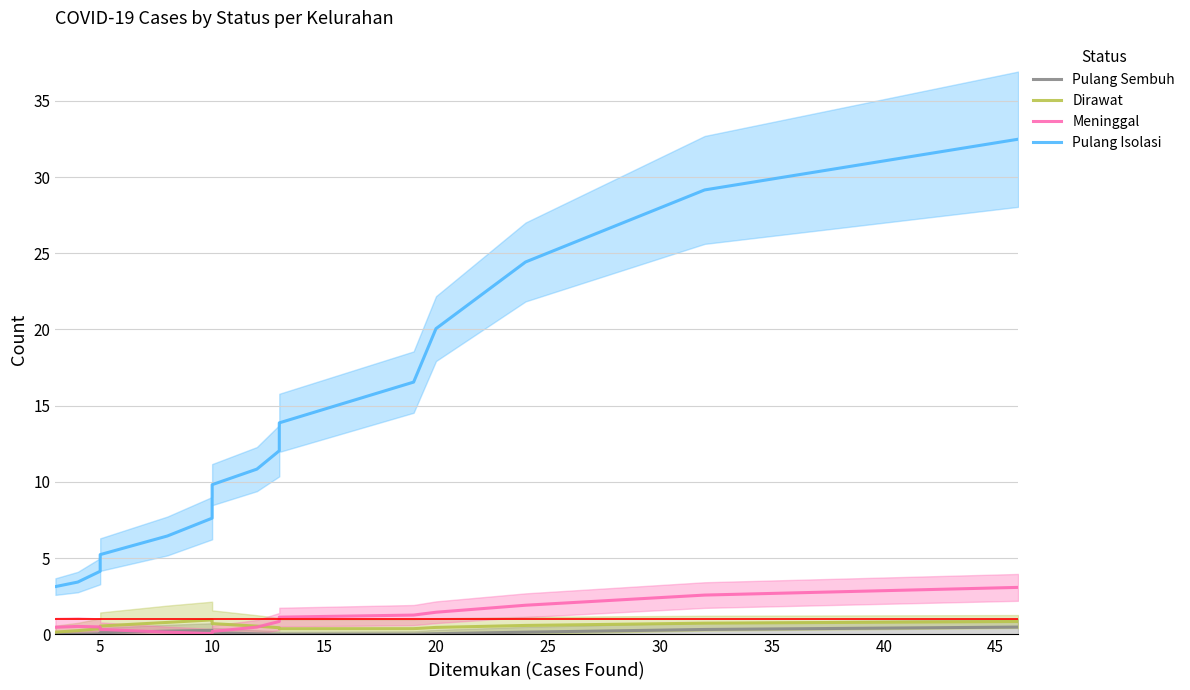

Count the number of data series in this chart.

4